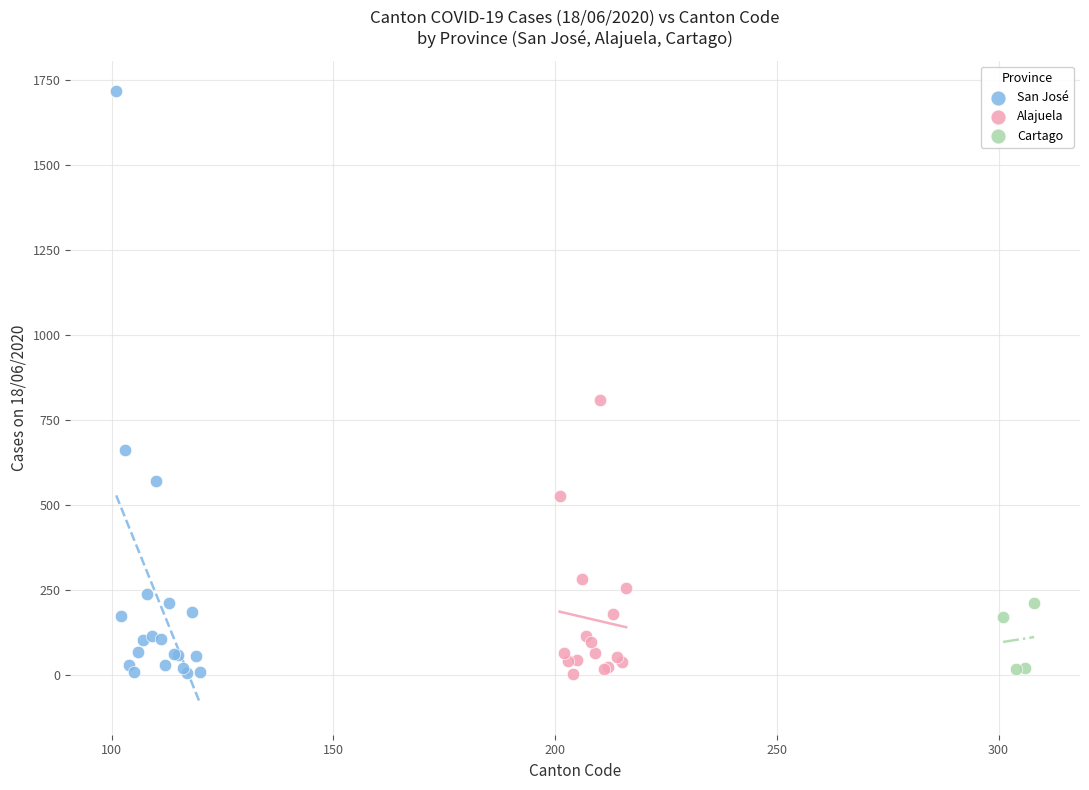

Which series has the widest spread of Y values?

San José